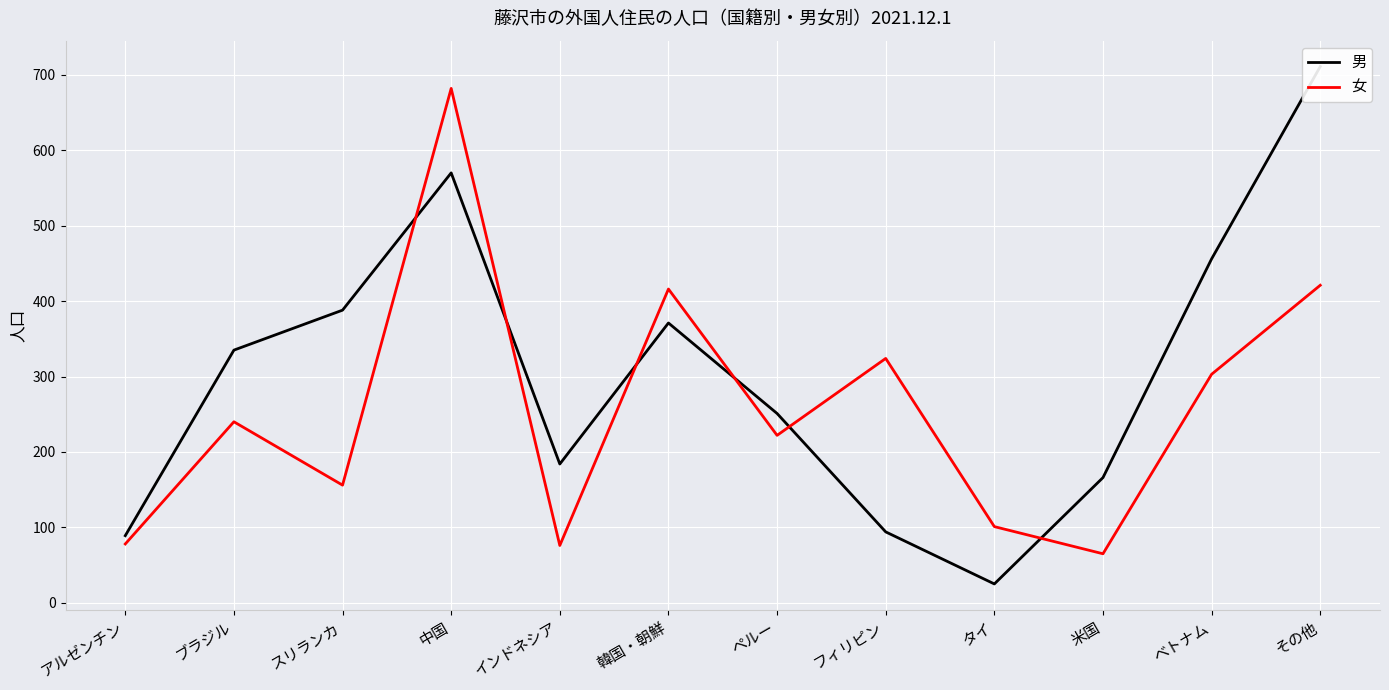

How many data points in 男 are above 335?

5